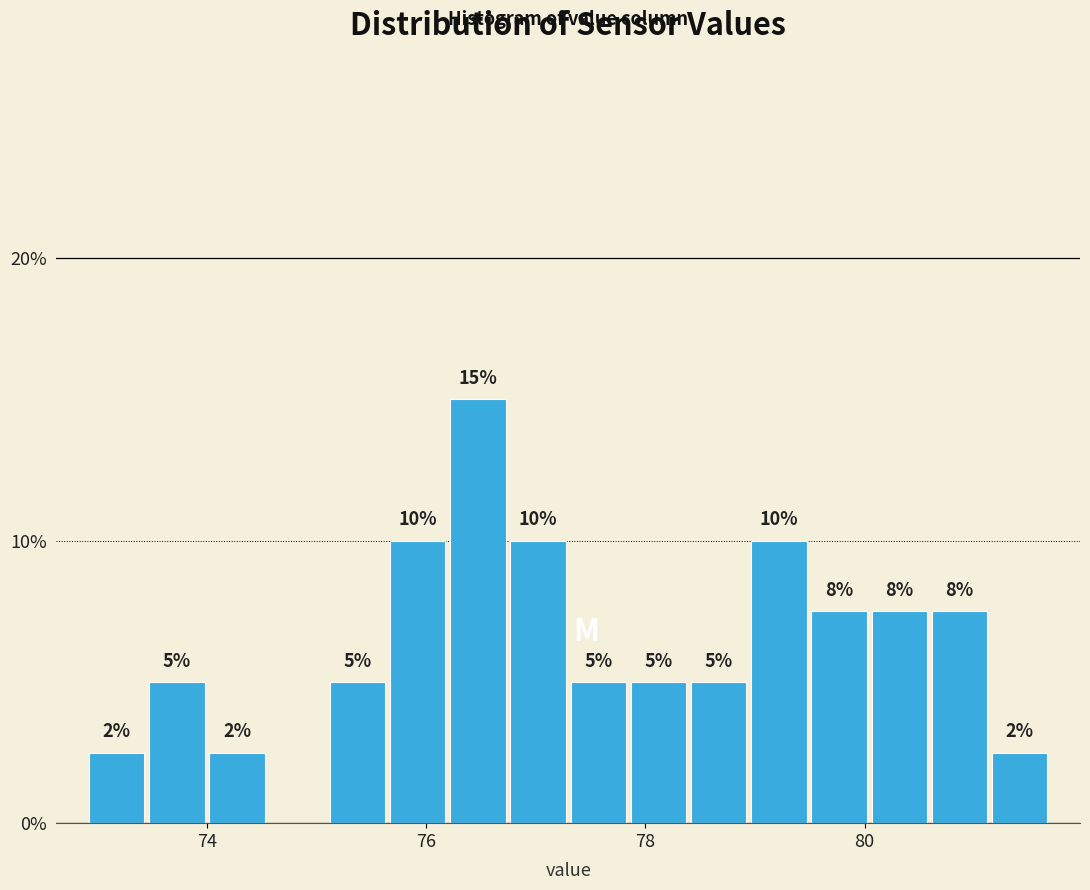

Read against the x-axis, roughly where is the centre of the tallest bar?

76.4